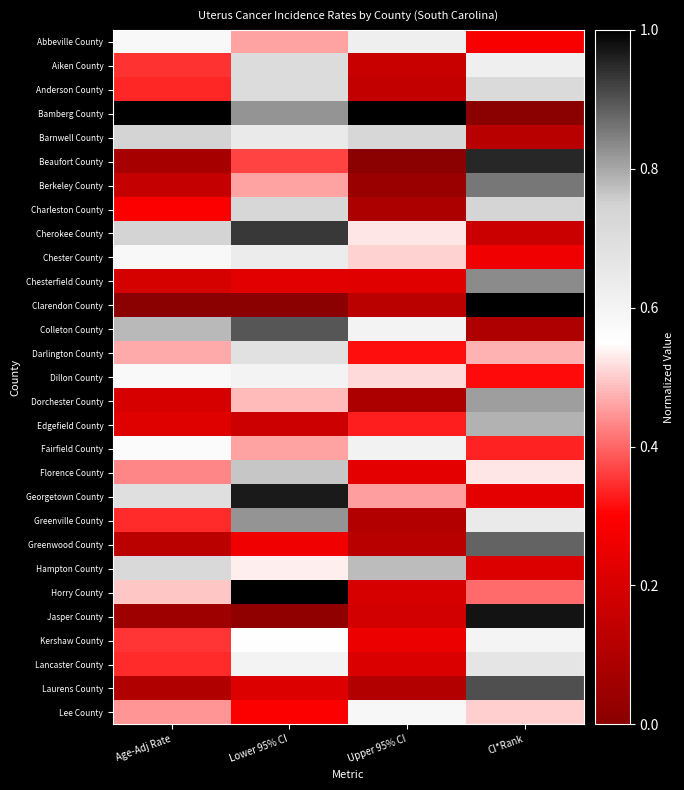

Which series has the largest total across all categories?

Bamberg County